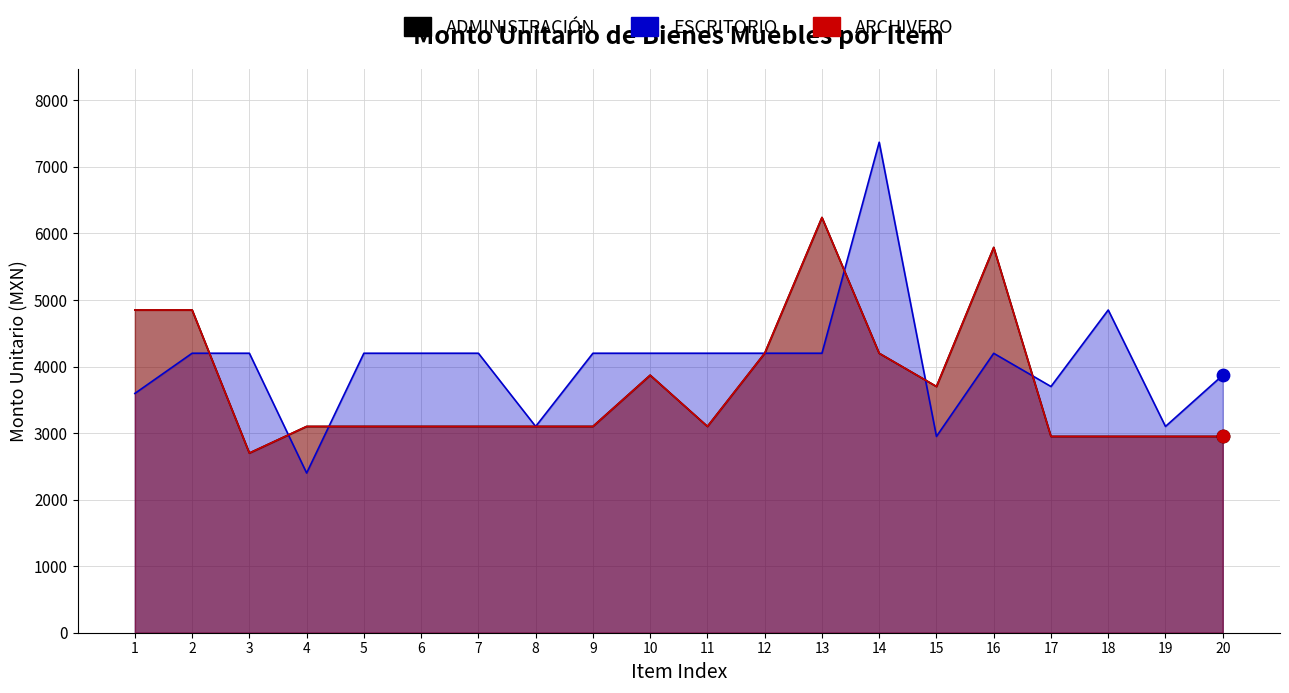

Which series contains the highest Y value?

ESCRITORIO